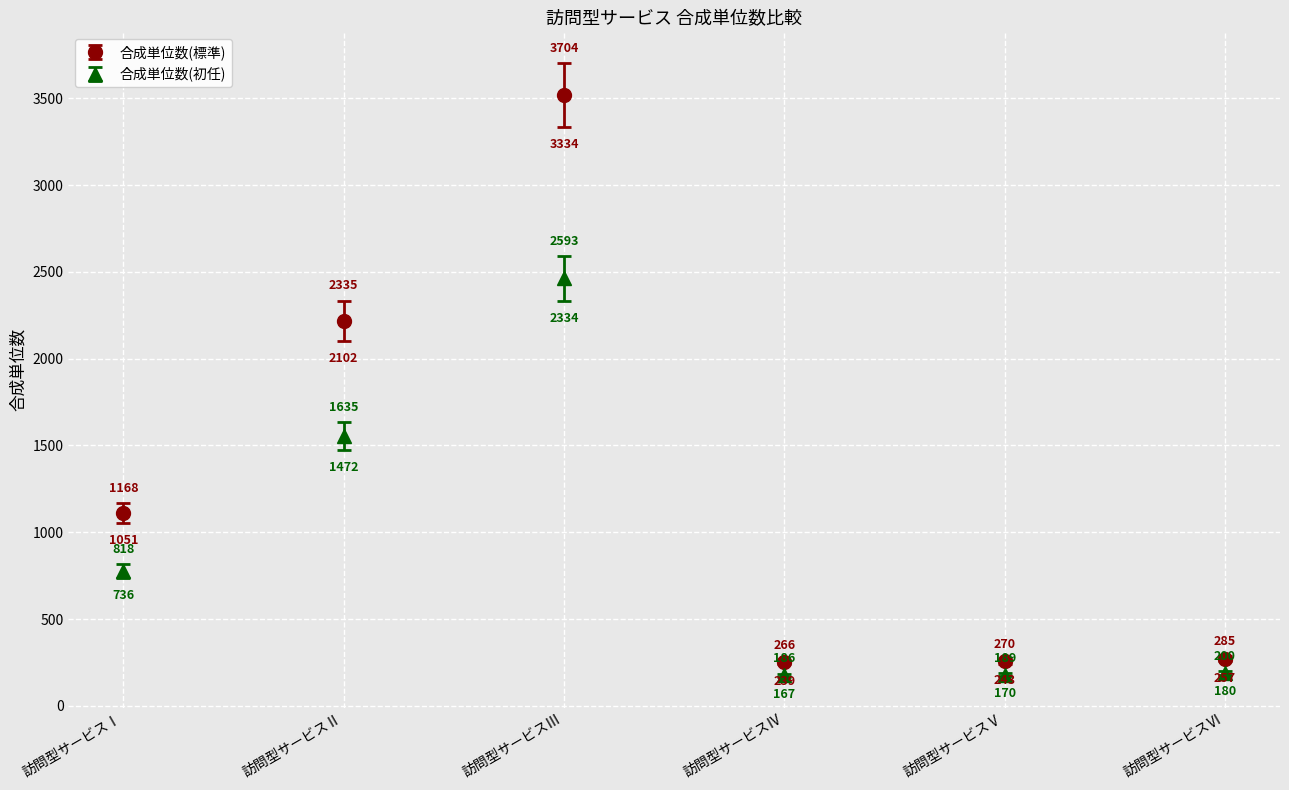

Rank the series by their maximum value, from lowest to highest.

合成単位数(初任), 合成単位数(標準)